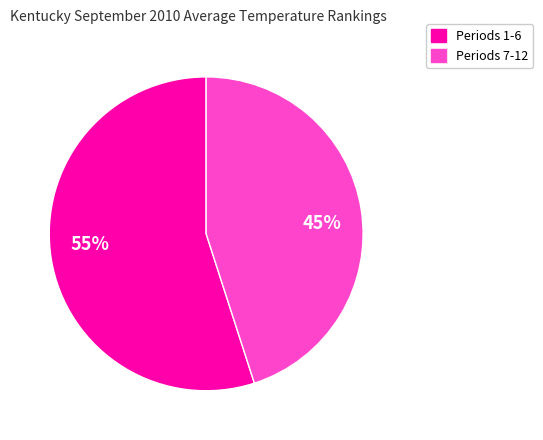

Is there a majority slice in this chart?

Yes